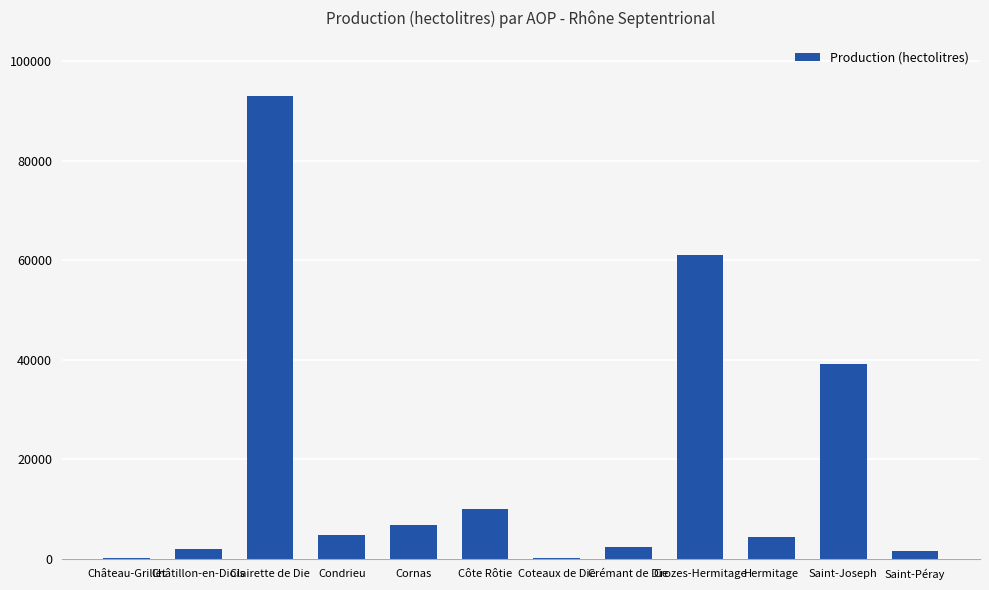

How many data points does each series have?

12